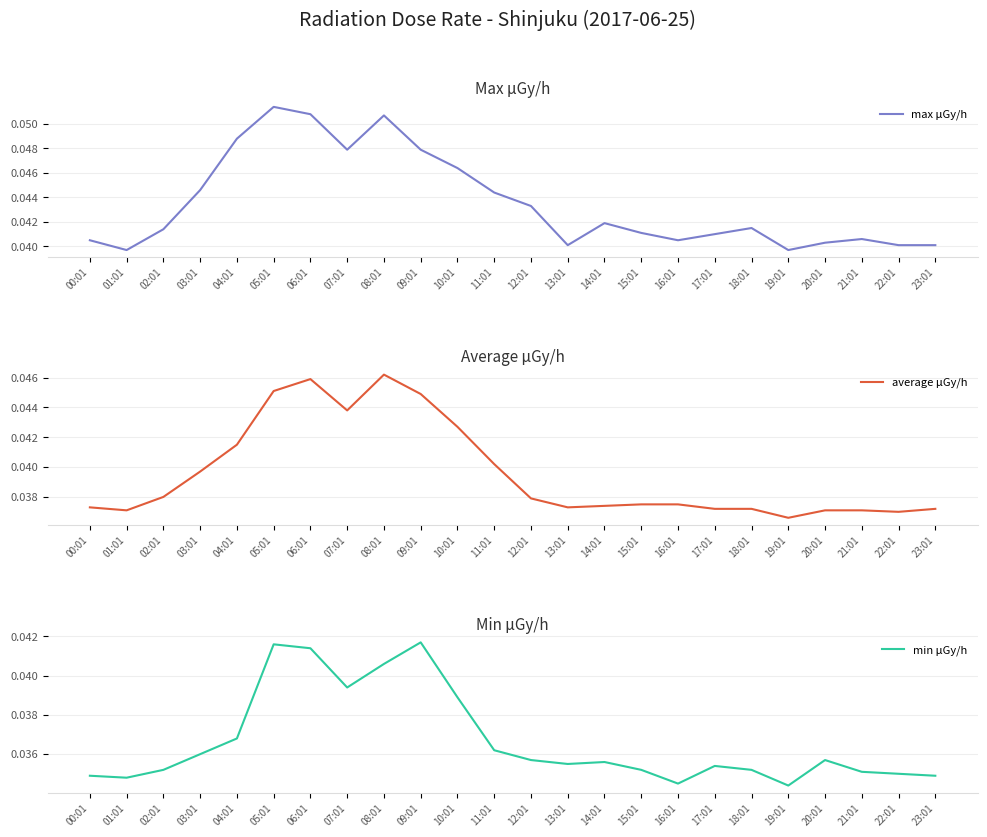

Which series changed the most between 06:01 and 13:01?

max μGy/h